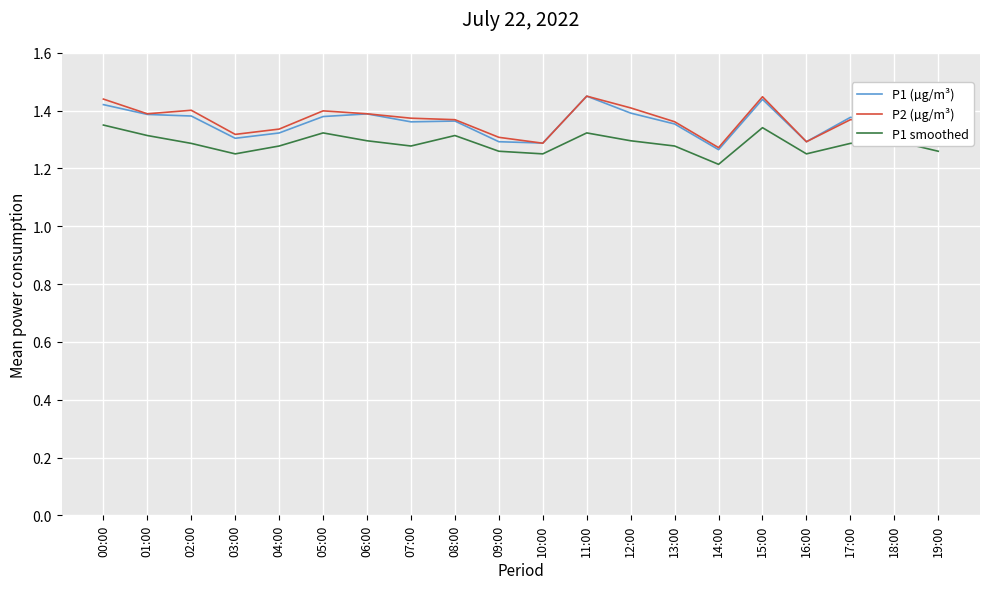

Is it true that P1 smoothed equals 0.5 at 08:00?

False